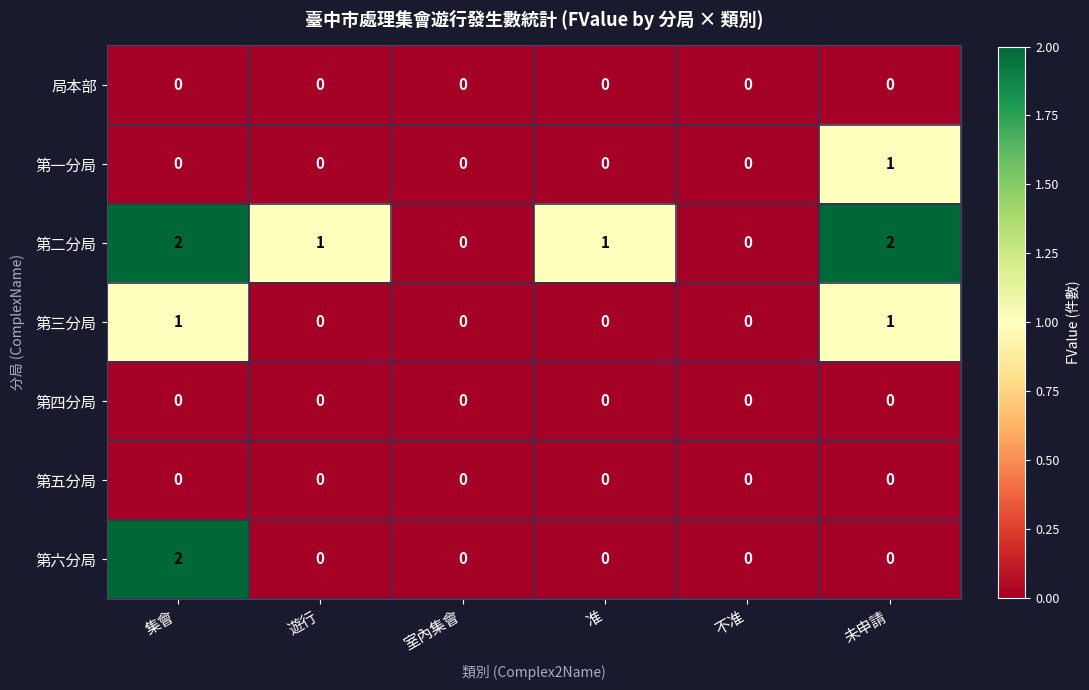

Is it true that 第六分局 equals 0 at 准?

True